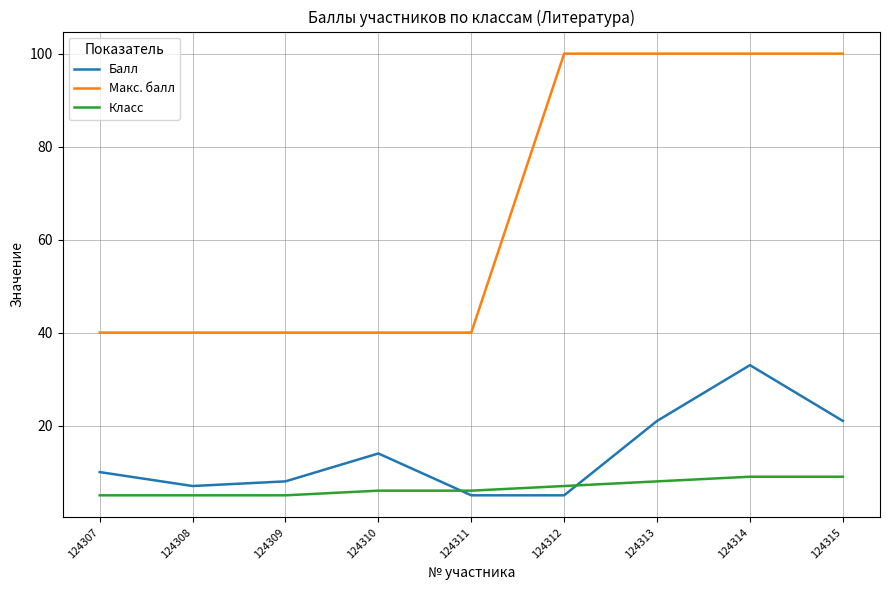

Which series has the largest range (max minus min)?

Макс. балл